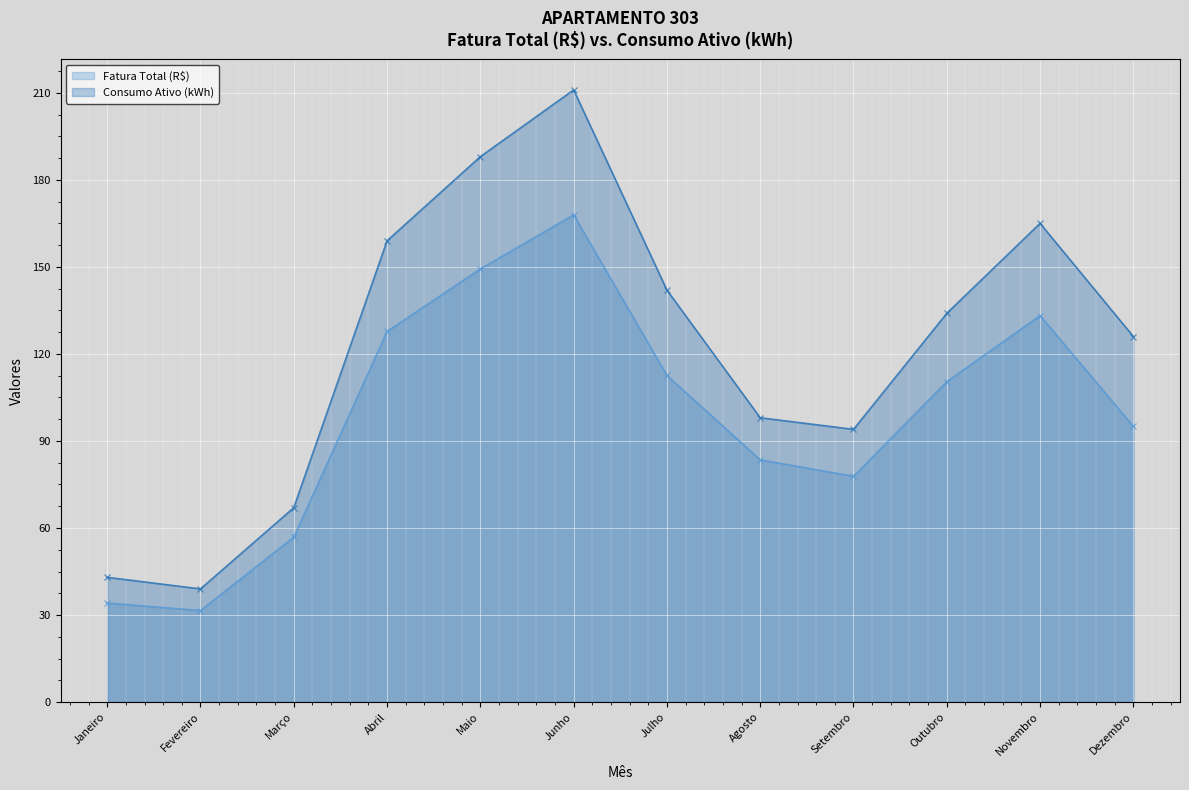

What is the label of the 6th point from the right?

Julho